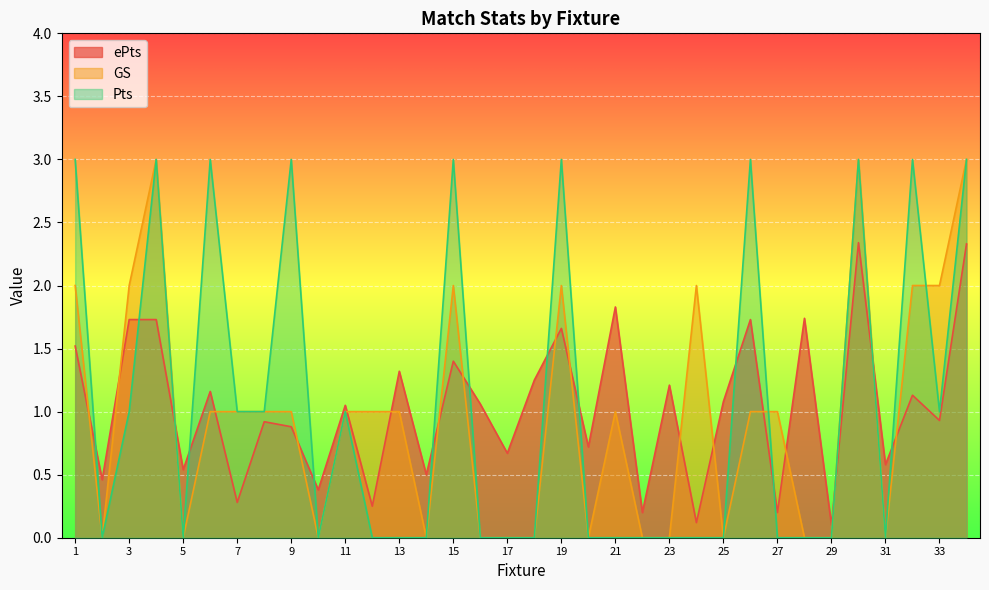

How many values in Pts are above zero?

15